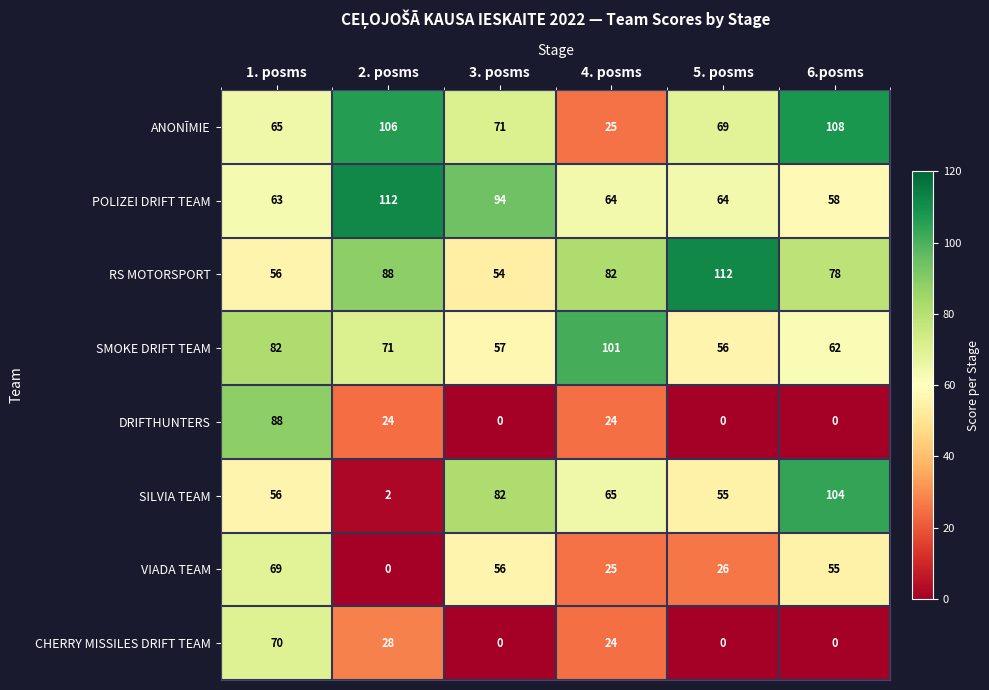

What is the highest value of the SMOKE DRIFT TEAM series?

101